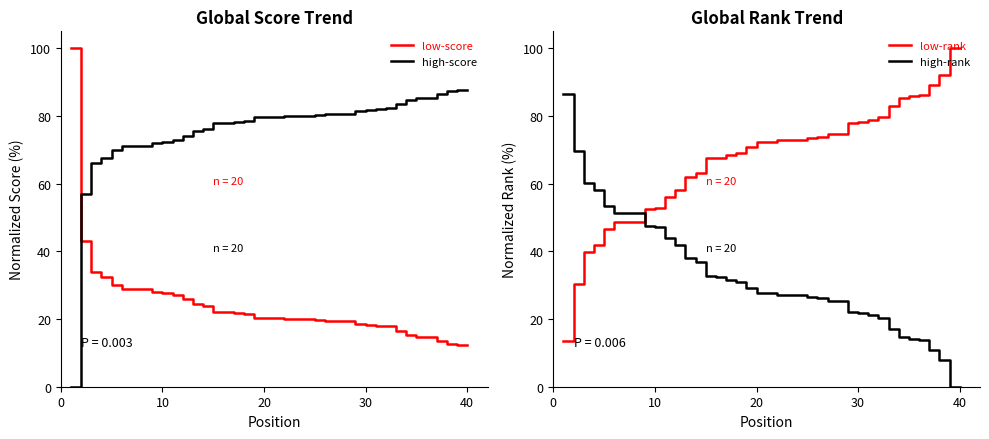

How many times do low-rank and high-rank cross each other?

1